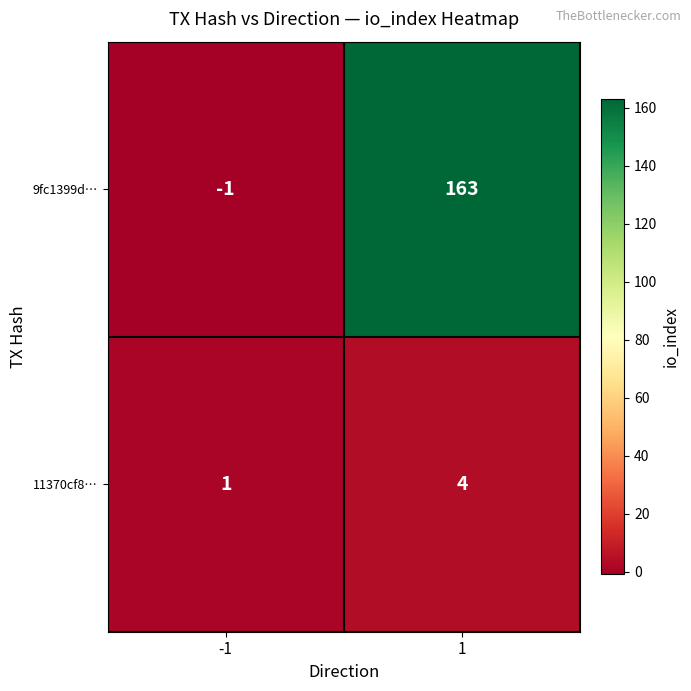

What is the sum of all 9fc1399d… values?

162